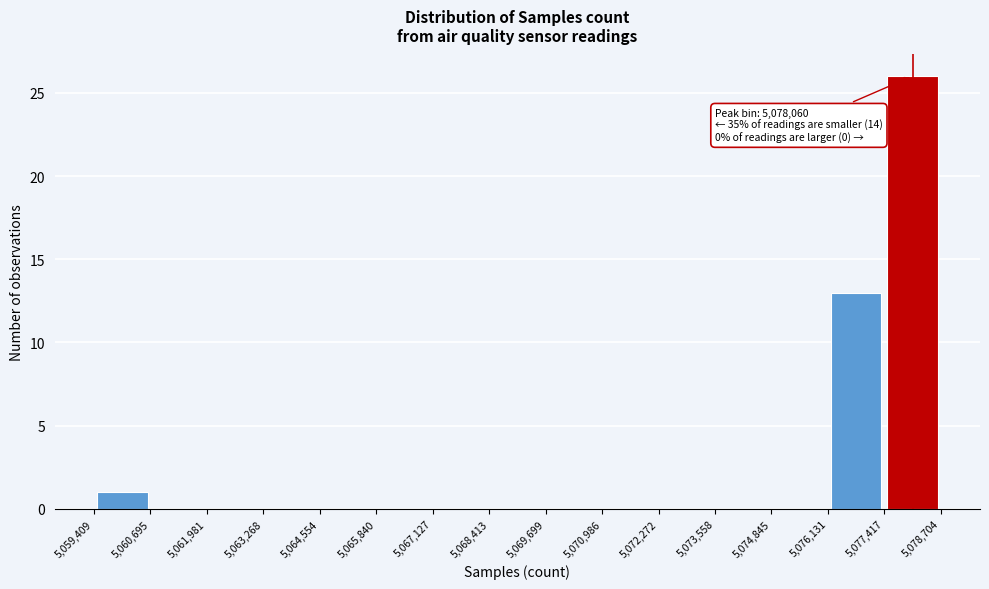

Which range on the x-axis has the tallest bar?

5,077,417 to 5,078,704